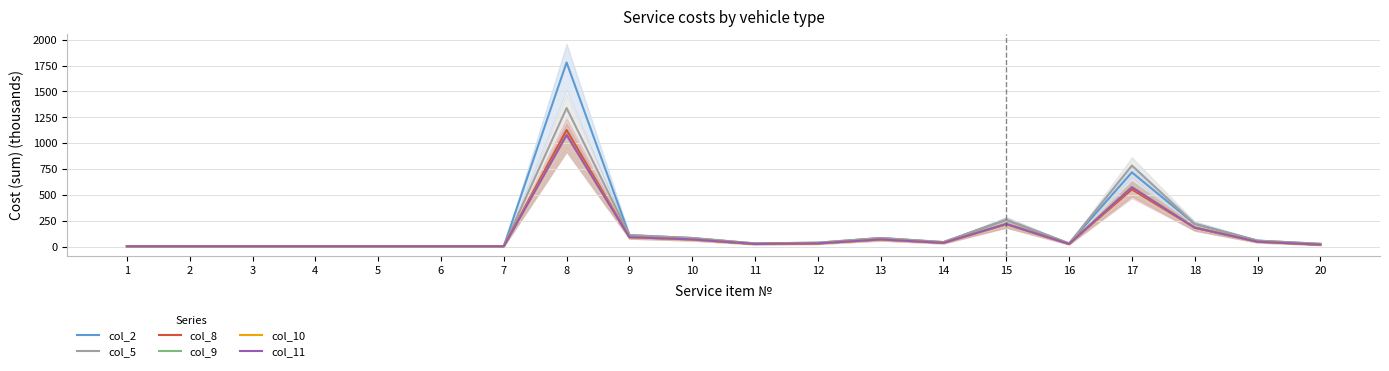

True or false: col_2 has more than 1 interior local peaks.

True